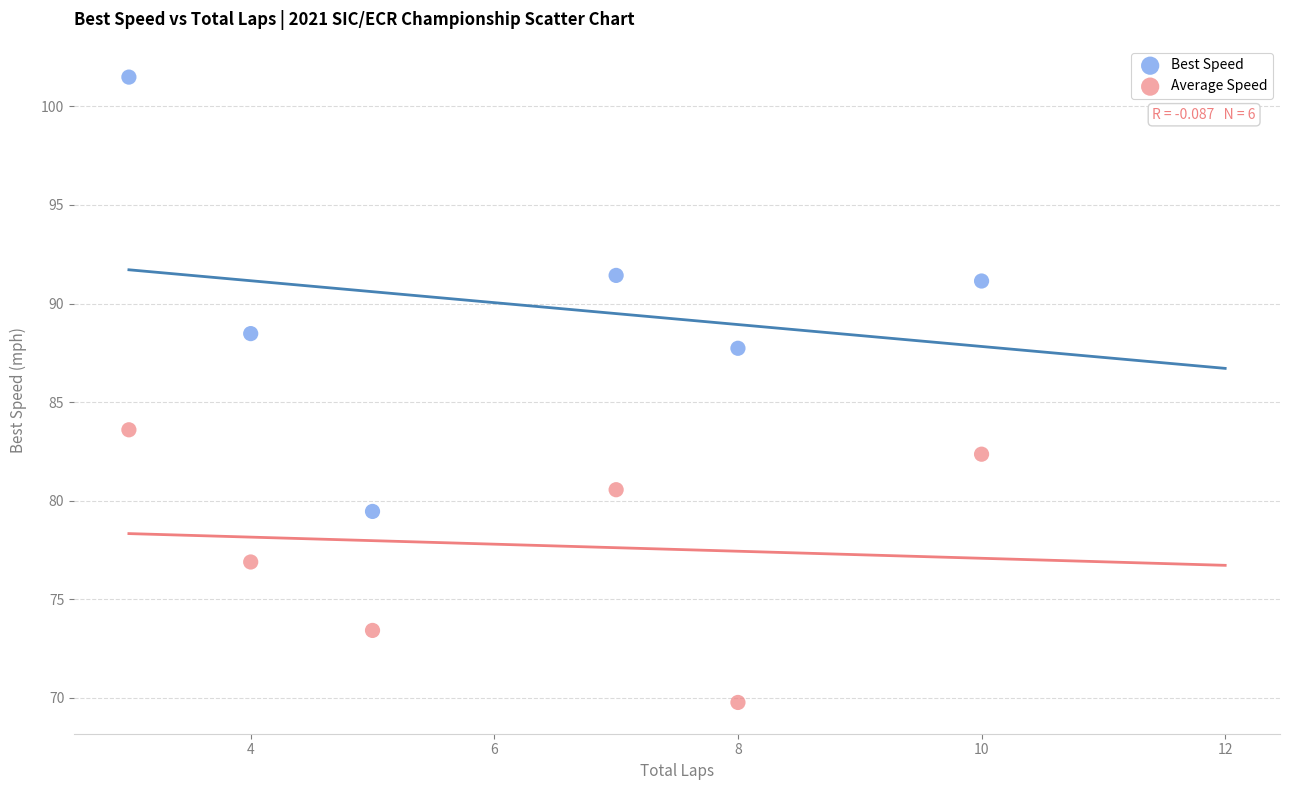

Across all data points, what is the range of Y values (max minus min)?

31.7